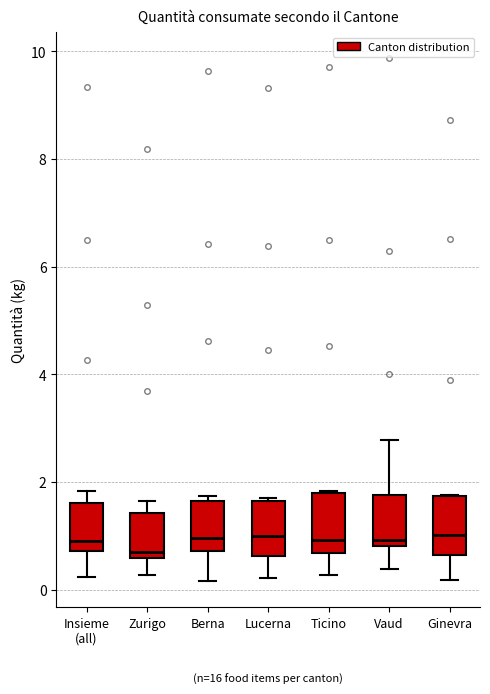

Reading left to right, transcribe this box plot: for each box, give where its median line is, the range the box spans, and where its two whiskers end, as read against the y-axis. The values are not printed on the chart, so give them approximately, as read against the axis.

Insieme (all): median 1.0, box 0.8 to 1.6, whiskers 0.2 to 1.8
Zurigo: median 0.8, box 0.6 to 1.4, whiskers 0.2 to 1.6
Berna: median 1.0, box 0.8 to 1.6, whiskers 0.2 to 1.8
Lucerna: median 1.0, box 0.6 to 1.6, whiskers 0.2 to 1.8
Ticino: median 1.0, box 0.6 to 1.8, whiskers 0.2 to 1.8
Vaud: median 1.0, box 0.8 to 1.8, whiskers 0.4 to 2.8
Ginevra: median 1.0, box 0.6 to 1.8, whiskers 0.2 to 1.8